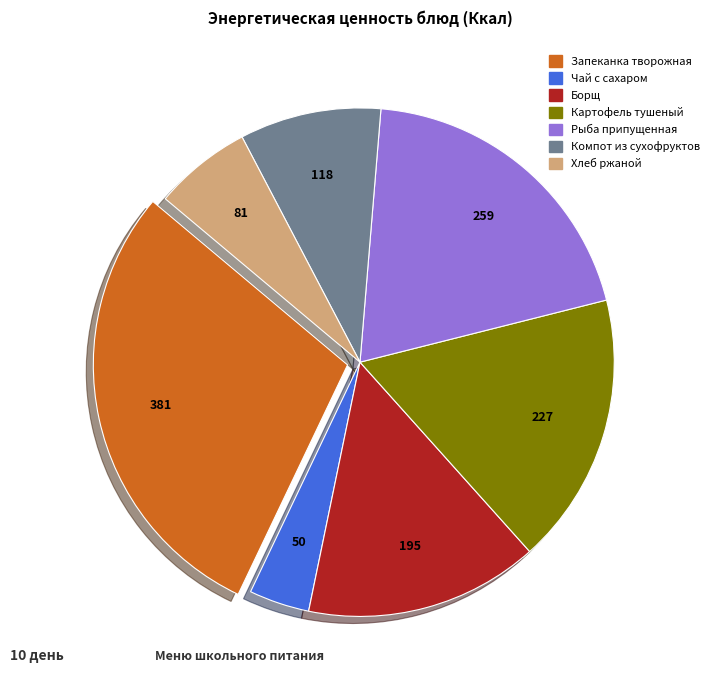

The Картофель тушеный slice represents 17% of the pie. True or false?

True